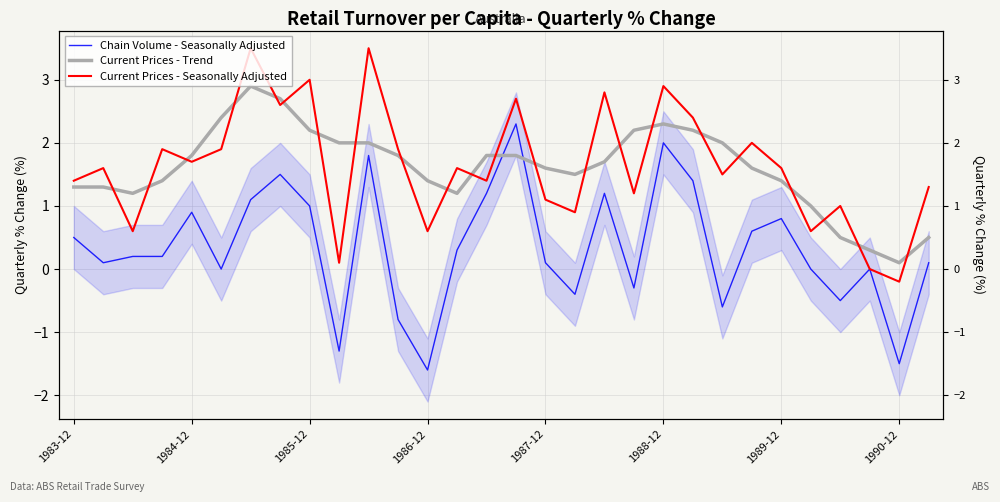

Between 26 and 27, which series saw the biggest shift?

Current Prices - Seasonally Adjusted